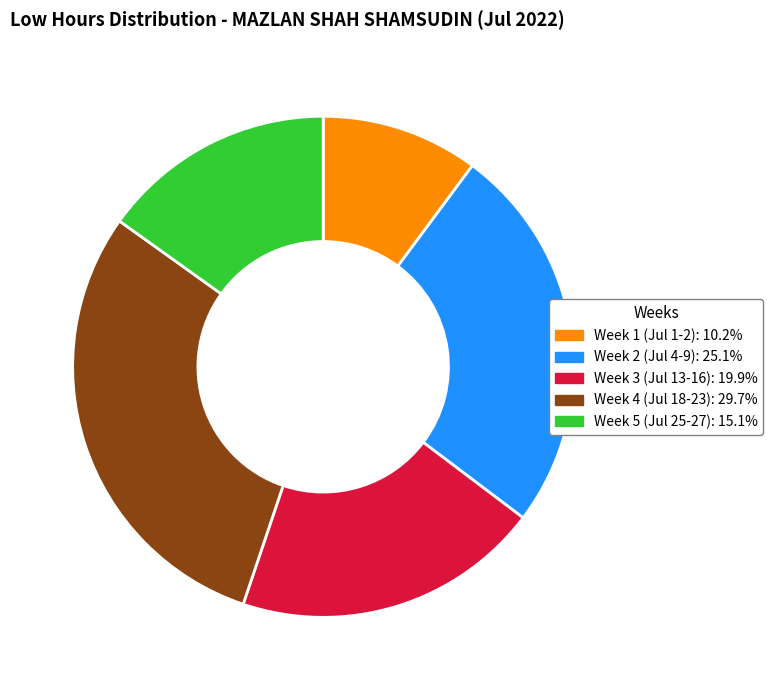

Does any single category account for the majority?

No